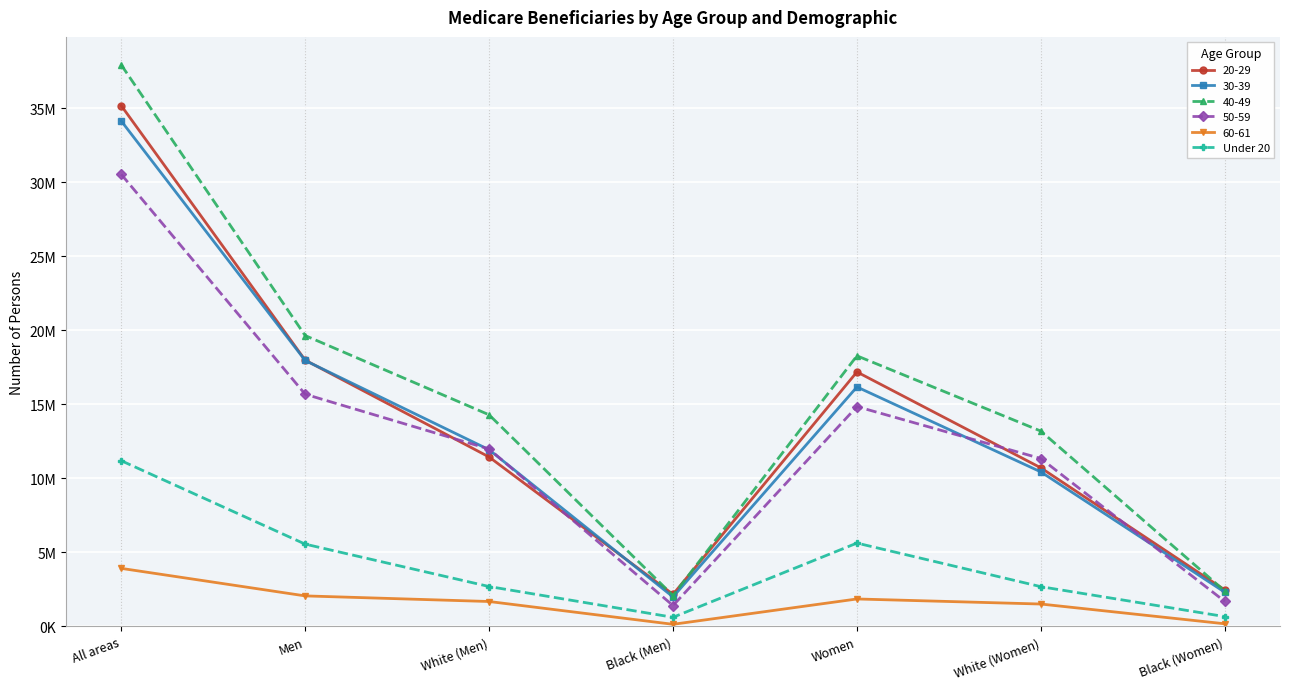

What are all the series names shown in the legend?

20-29, 30-39, 40-49, 50-59, 60-61, Under 20